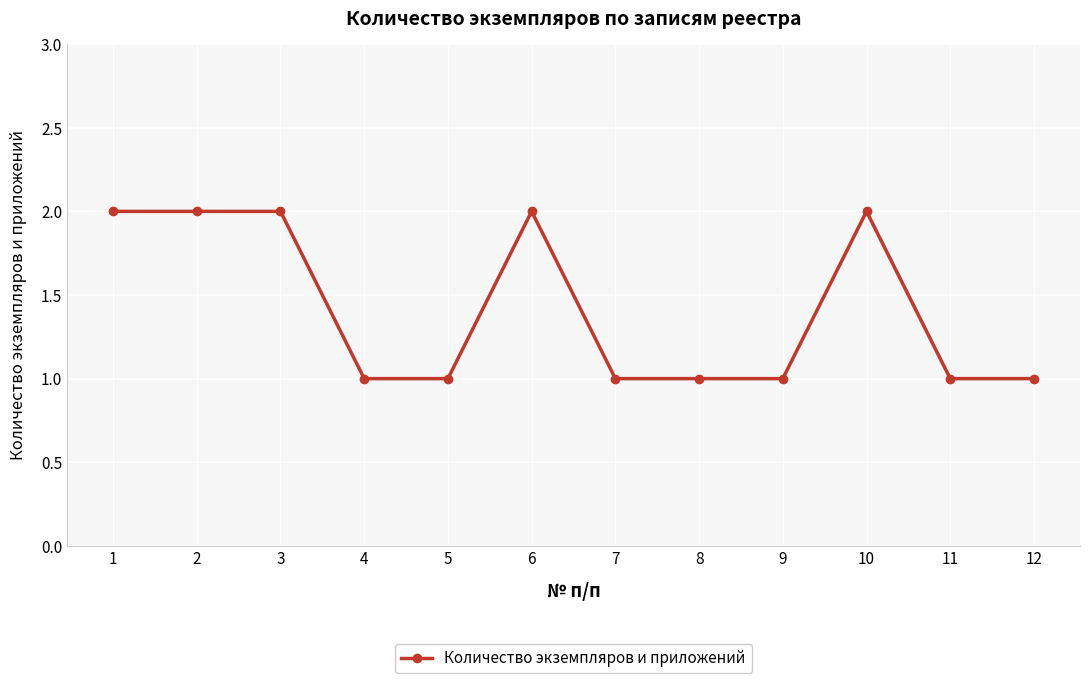

What is the difference between the maximum and minimum values?

1